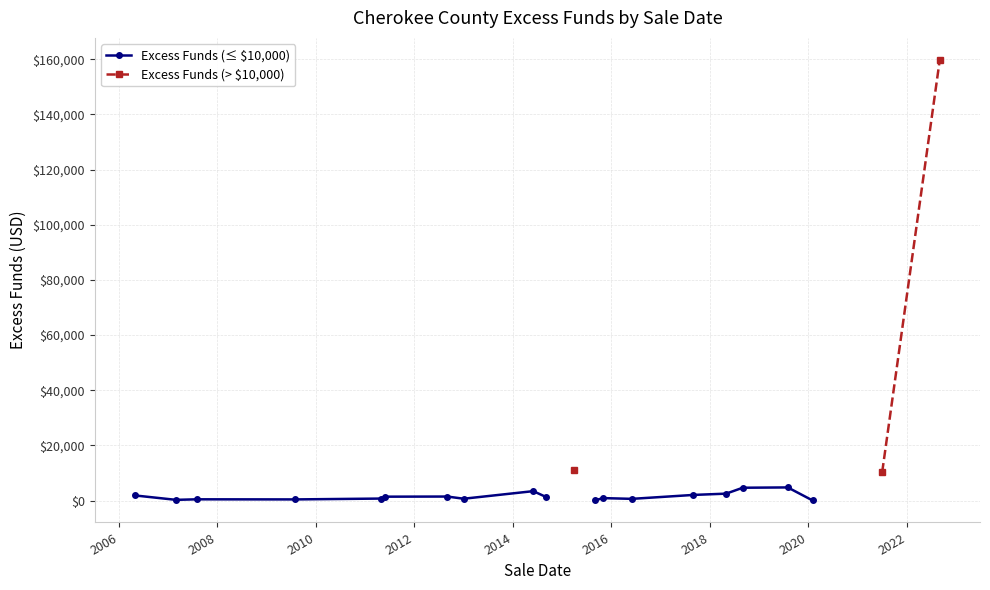

What is the label of the 20th point from the right?

2006